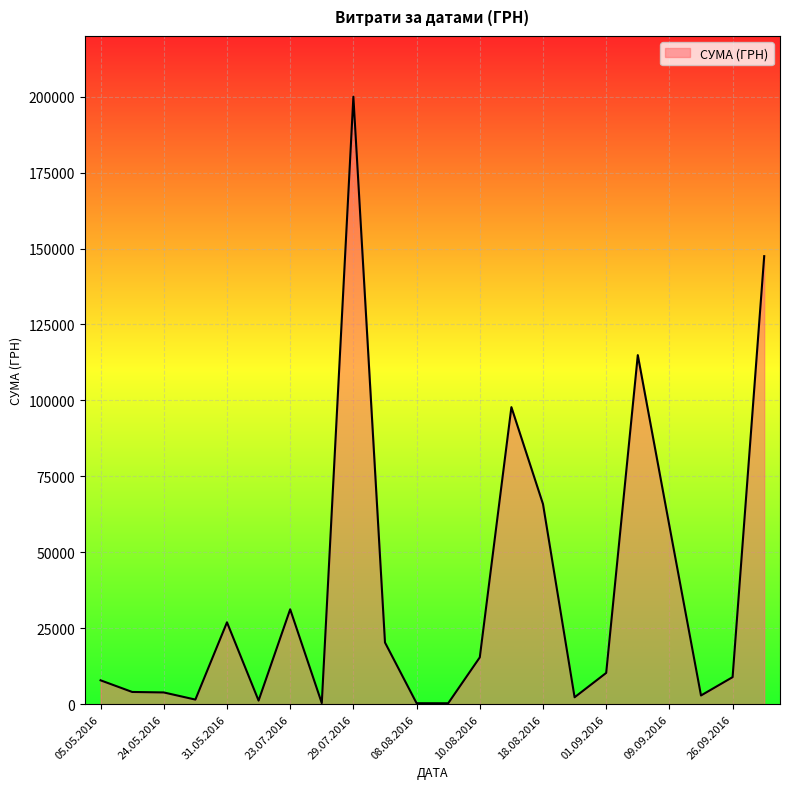

What is the greatest value displayed?

199990.0